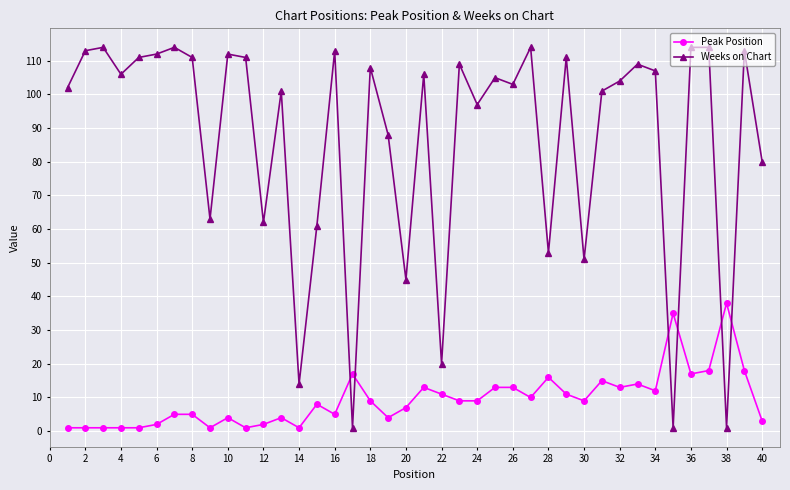

What is the maximum value shown in the chart?

114